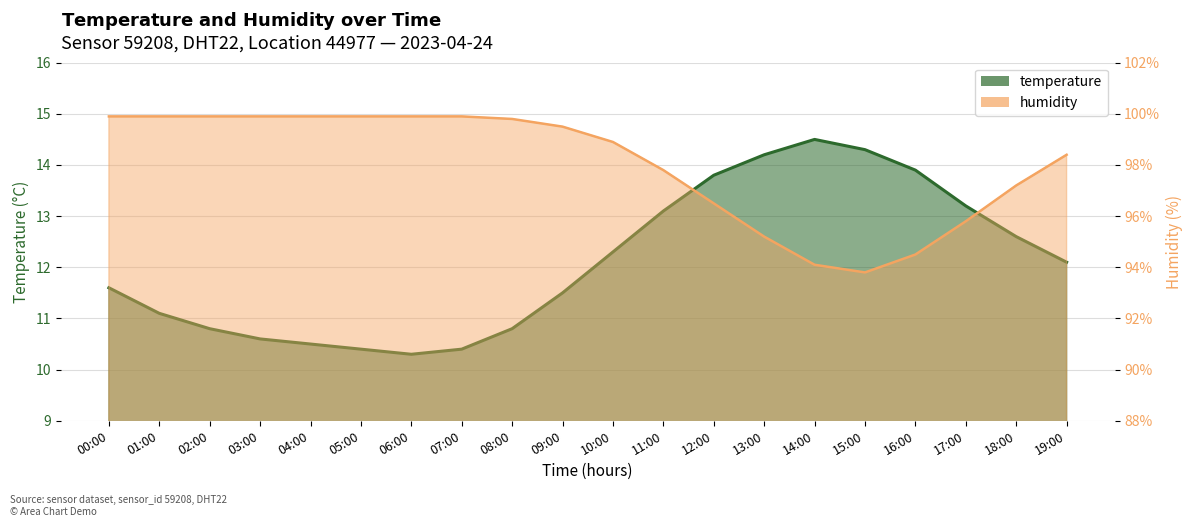

Is the value of humidity at 16:00 greater than the value of temperature at 17:00?

Yes